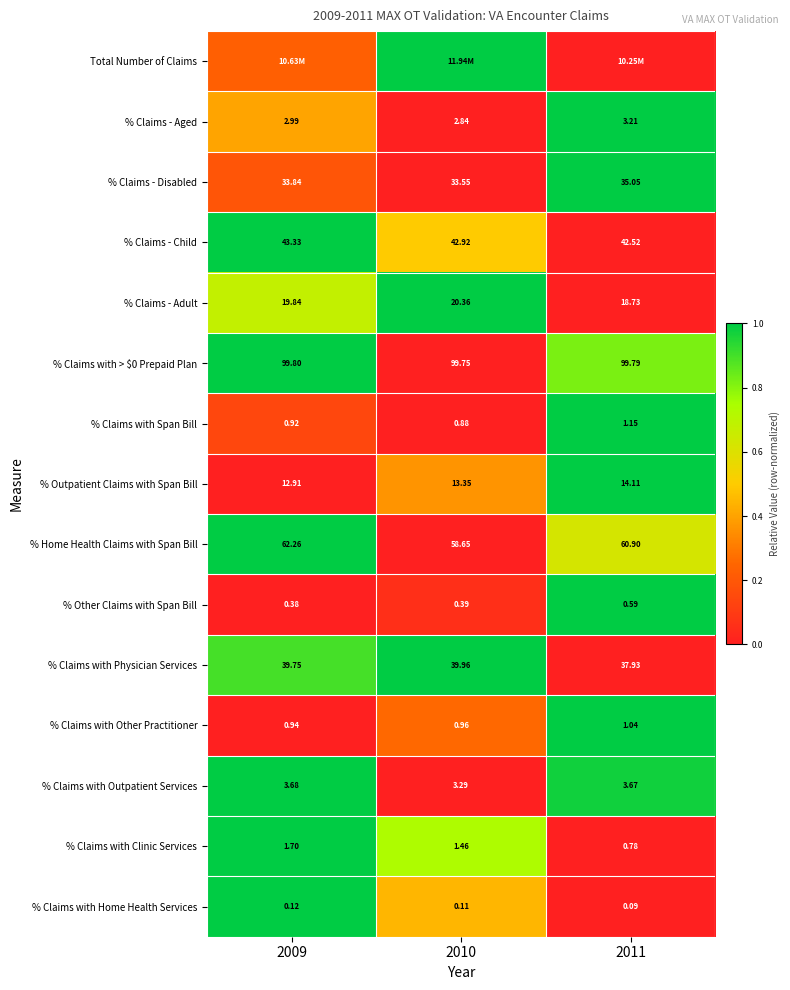

Is the value of % Claims - Child at 2010 greater than the value of % Claims with Clinic Services at 2009?

Yes